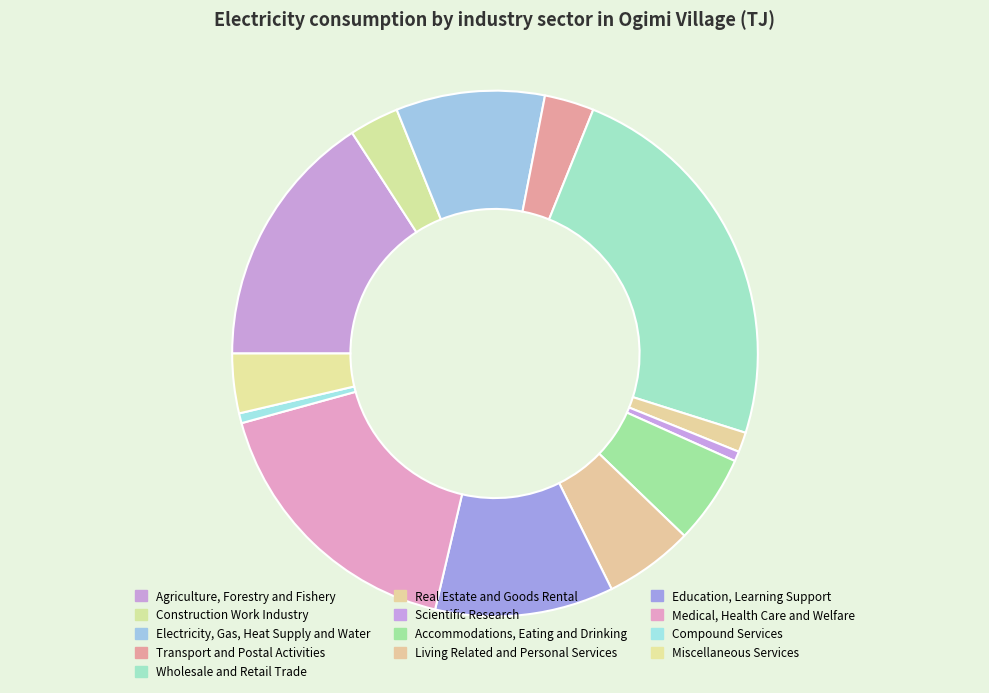

How many slices are in this pie chart?

13